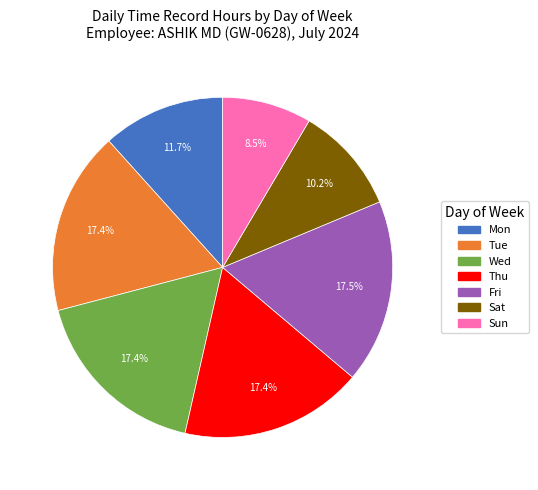

How many segments does this pie chart have?

7